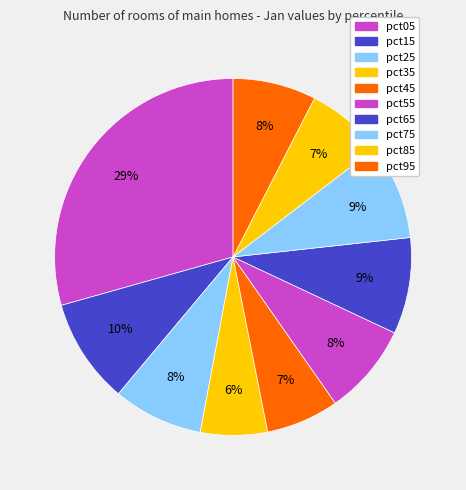

How many slices are in this pie chart?

10